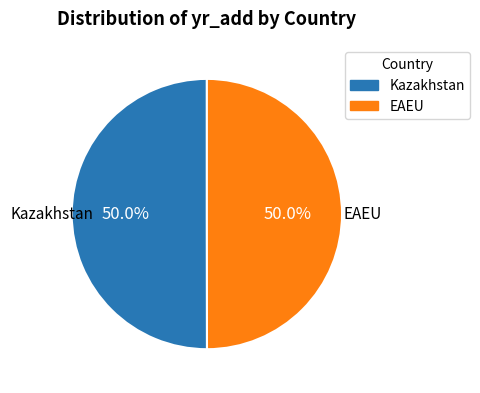

Combined, what portion of the pie is Kazakhstan and EAEU?

100.0%